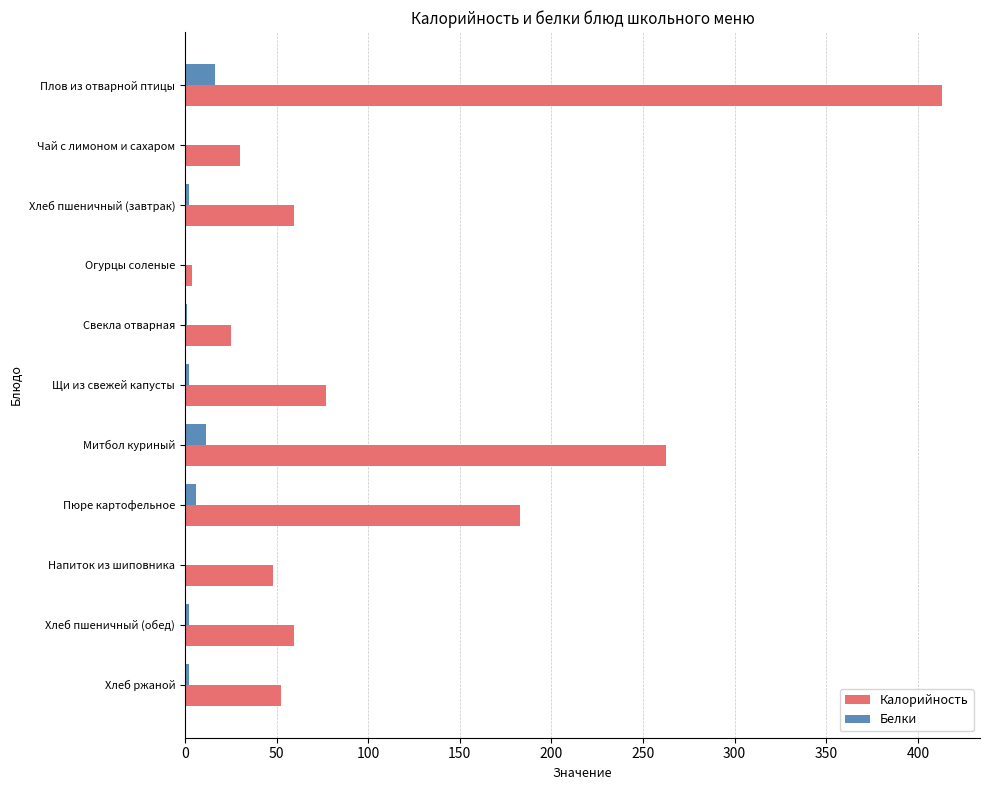

Which series changed the most between Чай с лимоном и сахаром and Щи из свежей капусты?

Калорийность